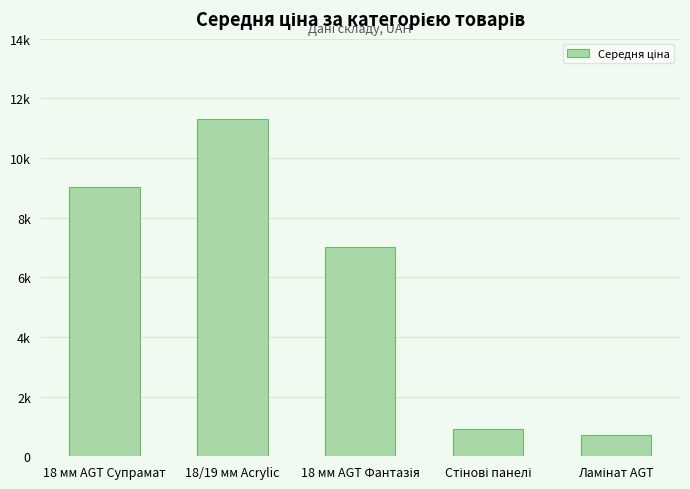

What is the minimum value shown in the chart?

701.4